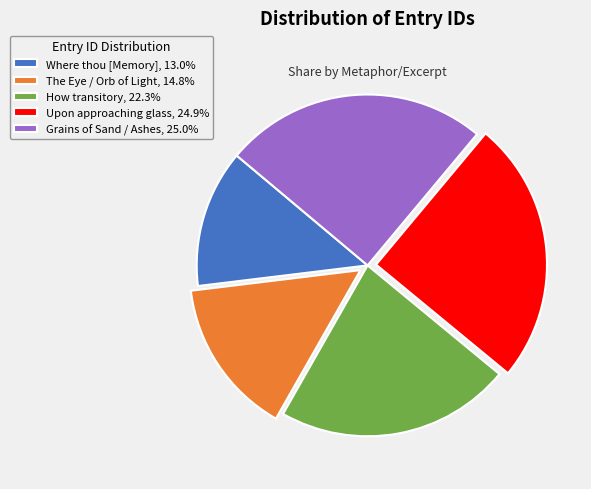

Combined, do How transitory, 22.3% and The Eye / Orb of Light, 14.8% account for over 50%?

No